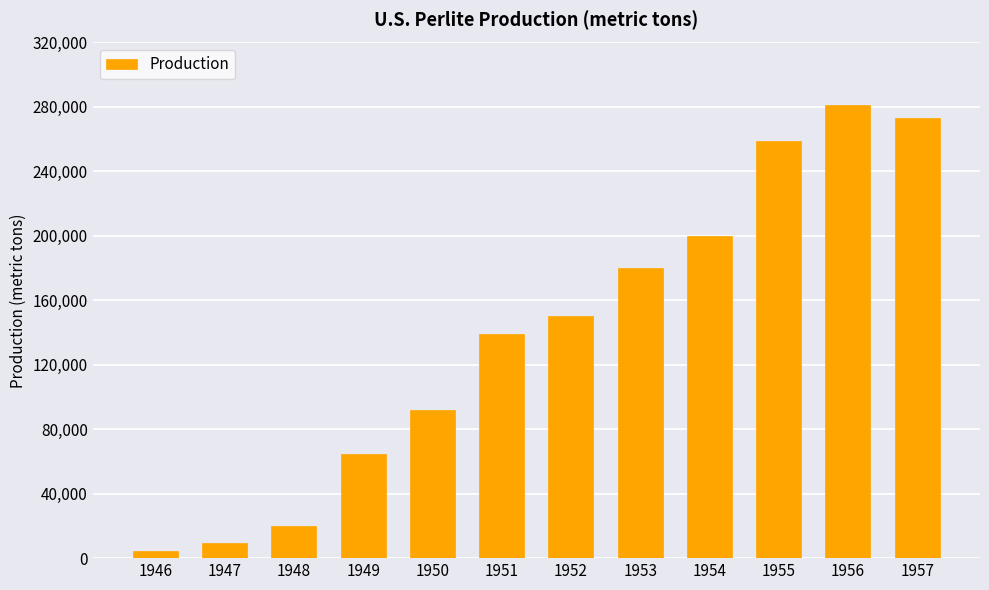

What is the difference between the second highest and second lowest values?

263520